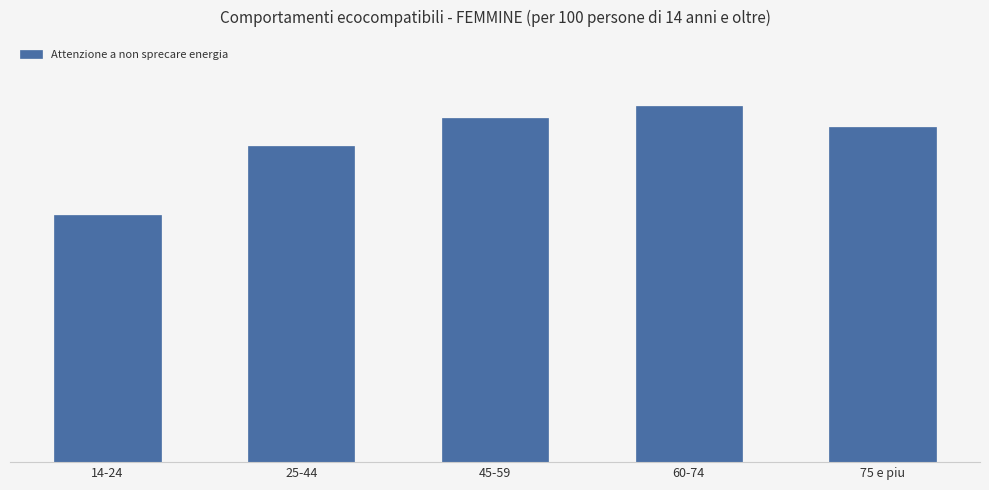

Between 60-74 and 45-59, which is larger?

60-74